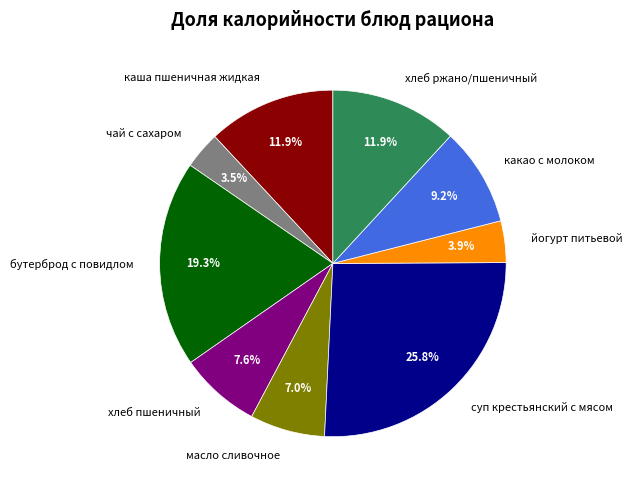

Which slice is the largest?

суп крестьянский с мясом